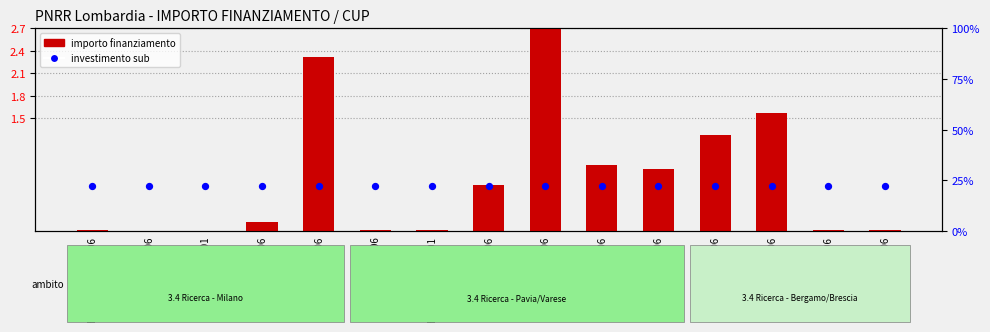

What is the total value across all series at H53D23011240001?

22.0